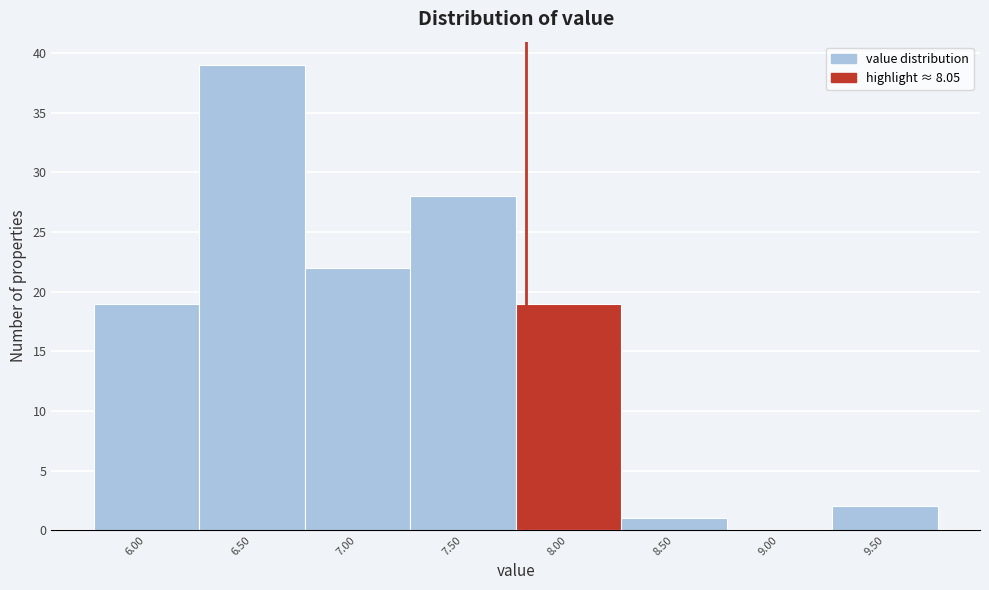

Reading right to left, what are all the values shown in this chart?

9.50=2	9.00=0	8.50=1	8.00=19	7.50=28	7.00=22	6.50=39	6.00=19